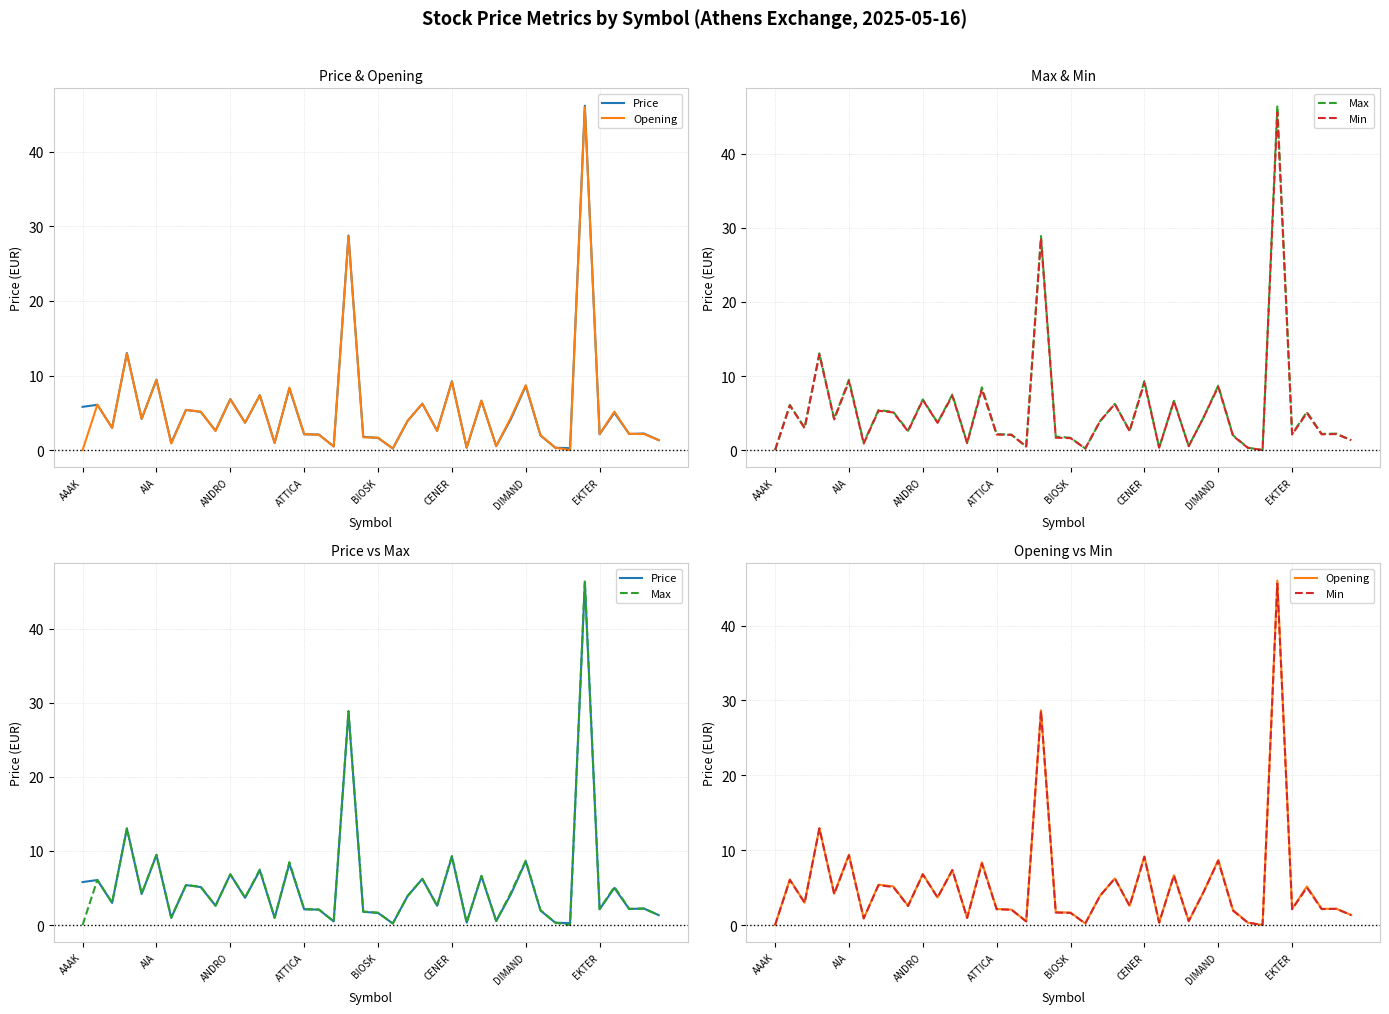

How many values in the Max series exceed 3?

20